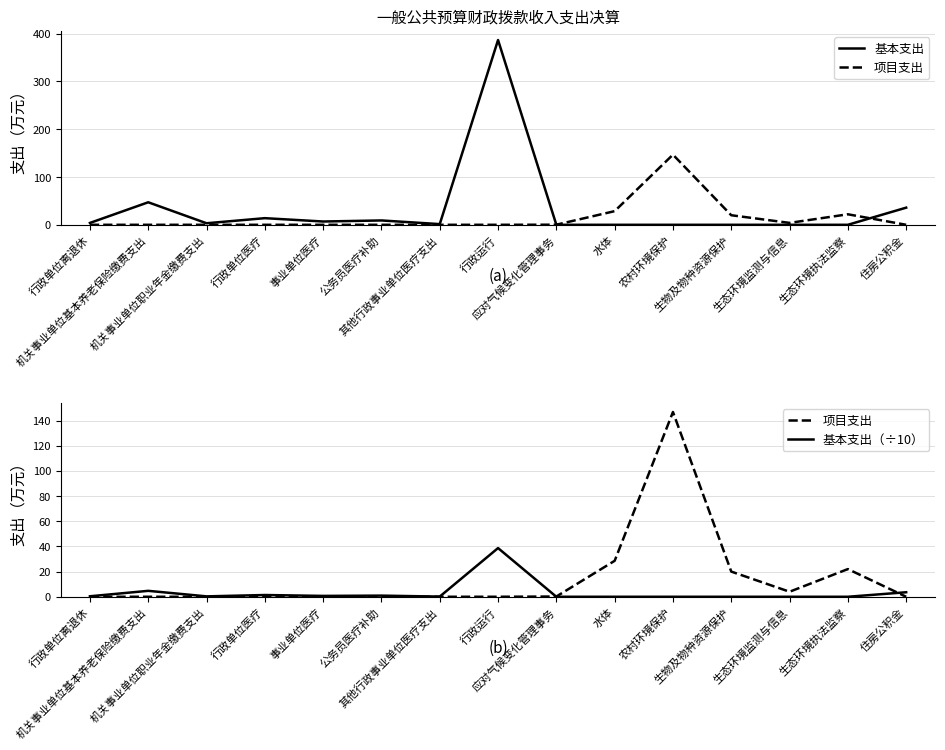

Which category has the lowest value across all series?

应对气候变化管理事务